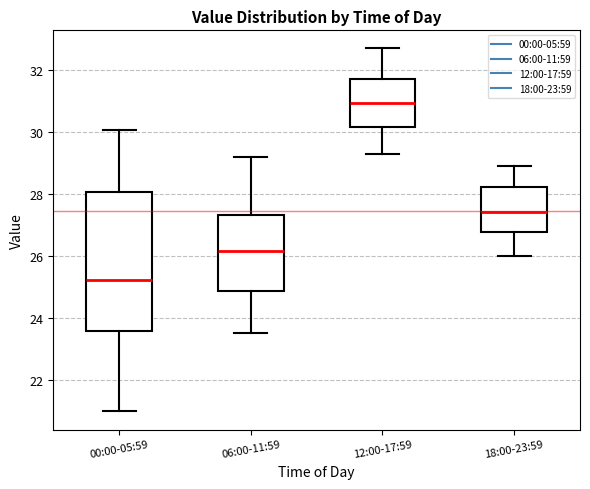

Reading left to right, transcribe this box plot: for each box, give where its median line is, the range the box spans, and where its two whiskers end, as read against the y-axis. The values are not printed on the chart, so give them approximately, as read against the axis.

00:00-05:59: median 25.2, box 23.6 to 28.0, whiskers 21.0 to 30.0
06:00-11:59: median 26.2, box 24.8 to 27.4, whiskers 23.6 to 29.2
12:00-17:59: median 31.0, box 30.2 to 31.8, whiskers 29.4 to 32.8
18:00-23:59: median 27.4, box 26.8 to 28.2, whiskers 26.0 to 29.0